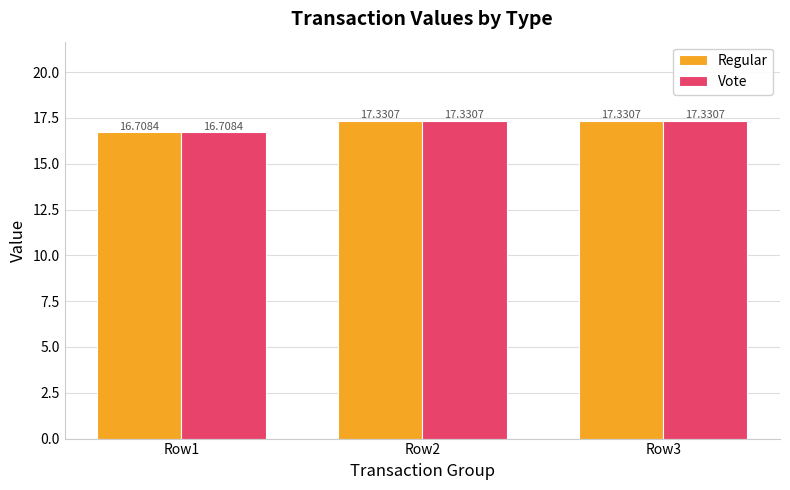

Reading left to right, extract all data points from this chart.

Regular: Row1=16.7	Row2=17.3	Row3=17.3
Vote: Row1=16.7	Row2=17.3	Row3=17.3